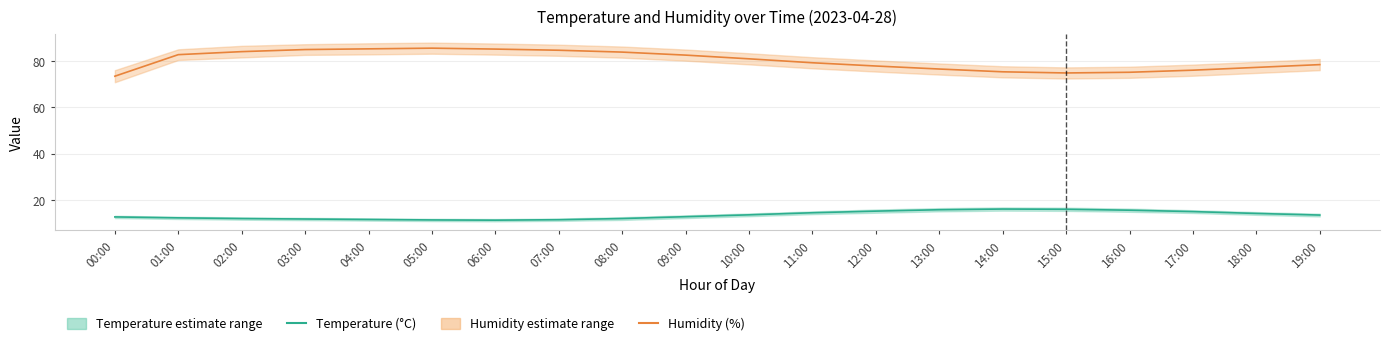

True or false: Temperature (°C) has more than 2 interior local peaks.

False